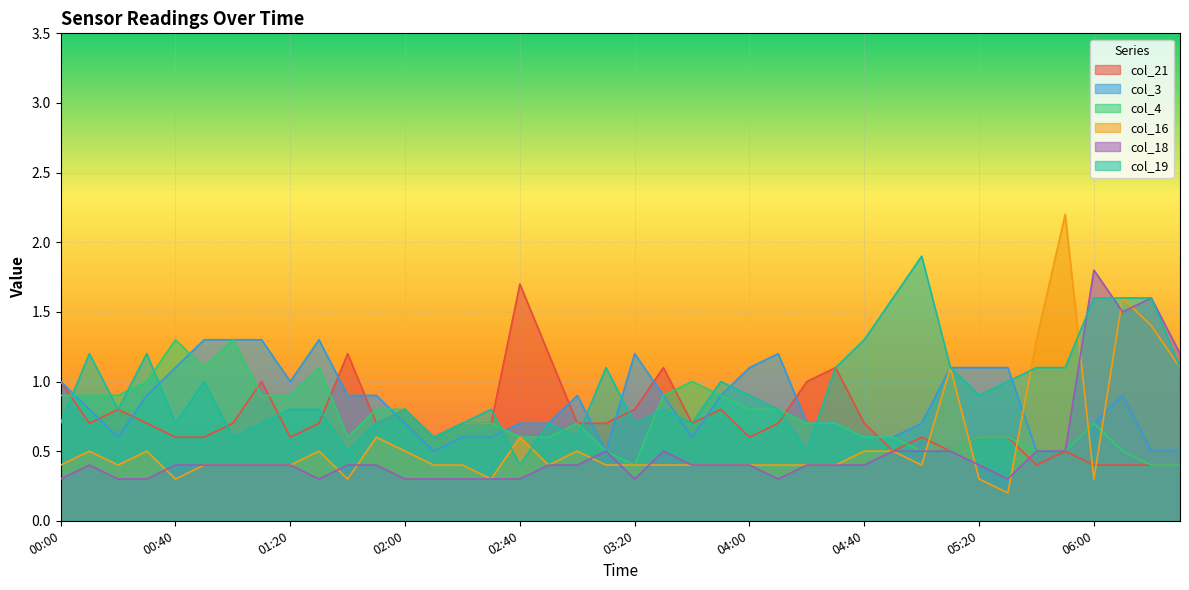

Which series ends up on top after the final intersection of col_3 and col_4?

col_3